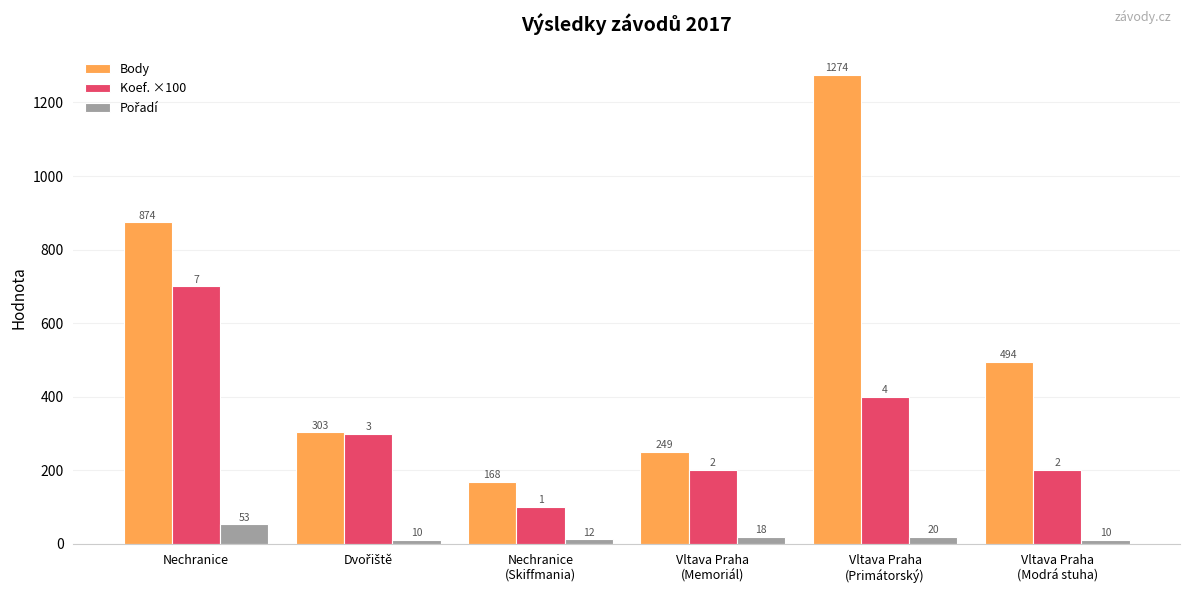

Which series has the largest total across all categories?

Body